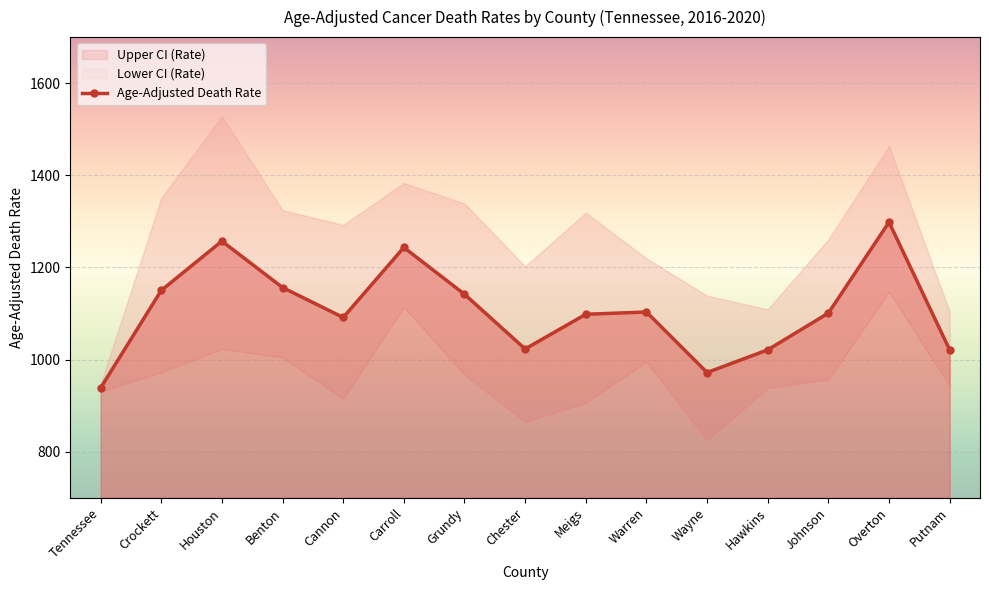

Reading right to left, what are all the values shown in this chart?

1020.9	1298.2	1100.8	1021.0	971.7	1103.2	1098.2	1022.9	1141.7	1243.3	1091.3	1156.3	1257.0	1150.0	938.2